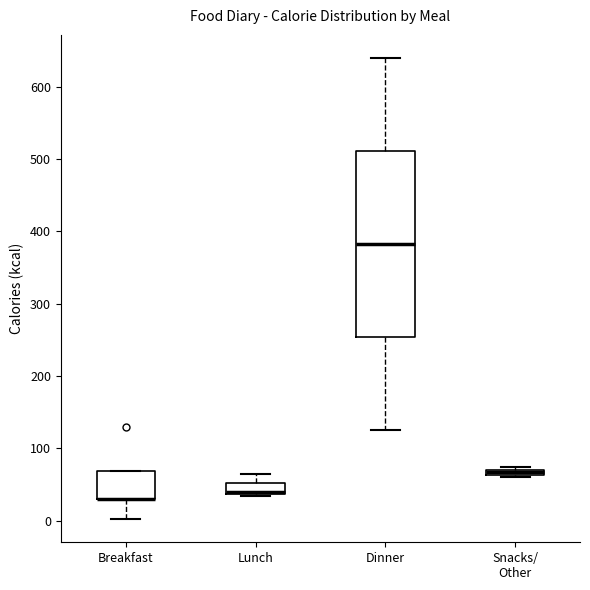

Where does the upper whisker of the box for Dinner end on the y-axis? The values are not printed on the chart, so give them approximately, as read against the axis.

640